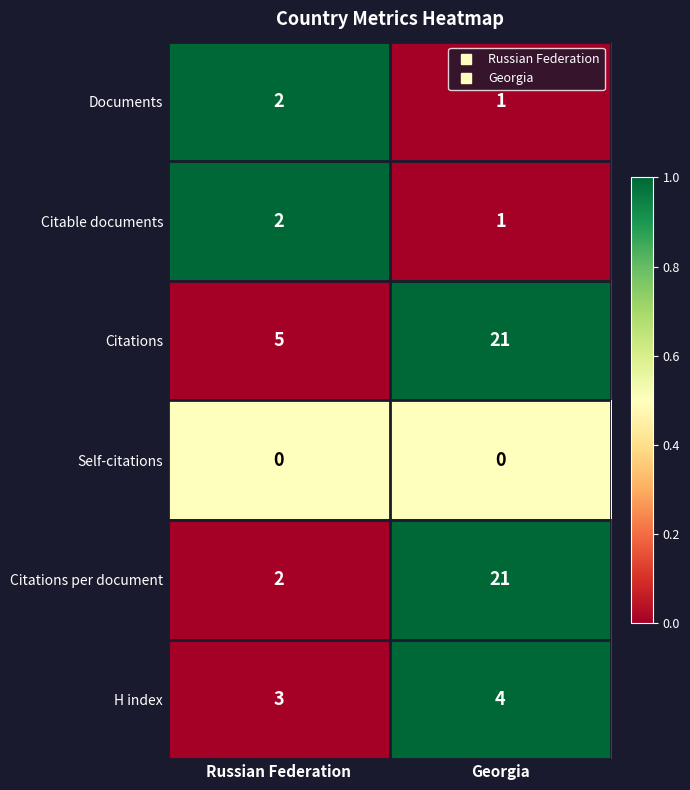

What is the difference between the maximum and minimum values in the Citations series?

16